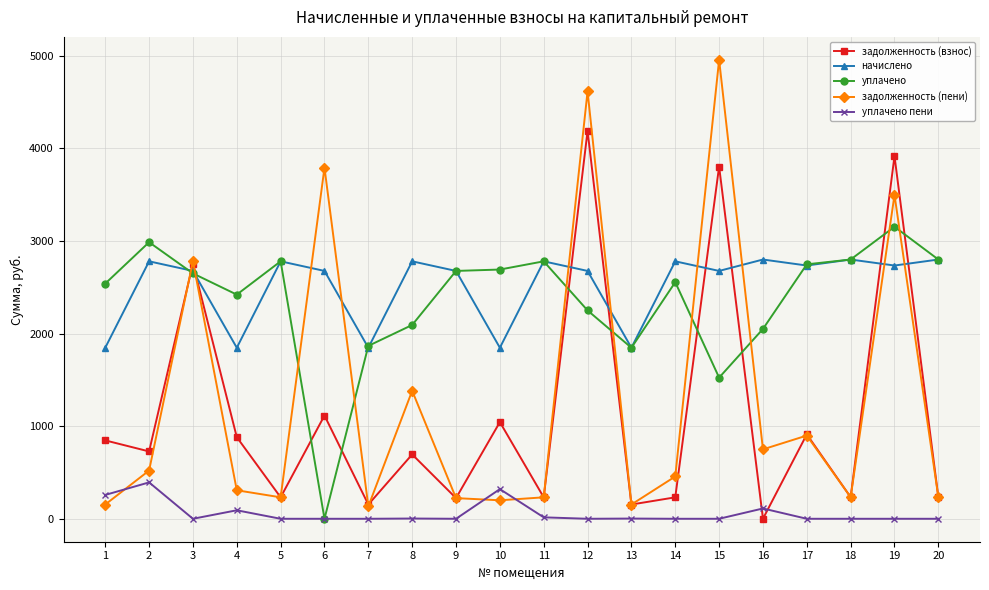

Where is the first local minimum for задолженность (взнос)?

2